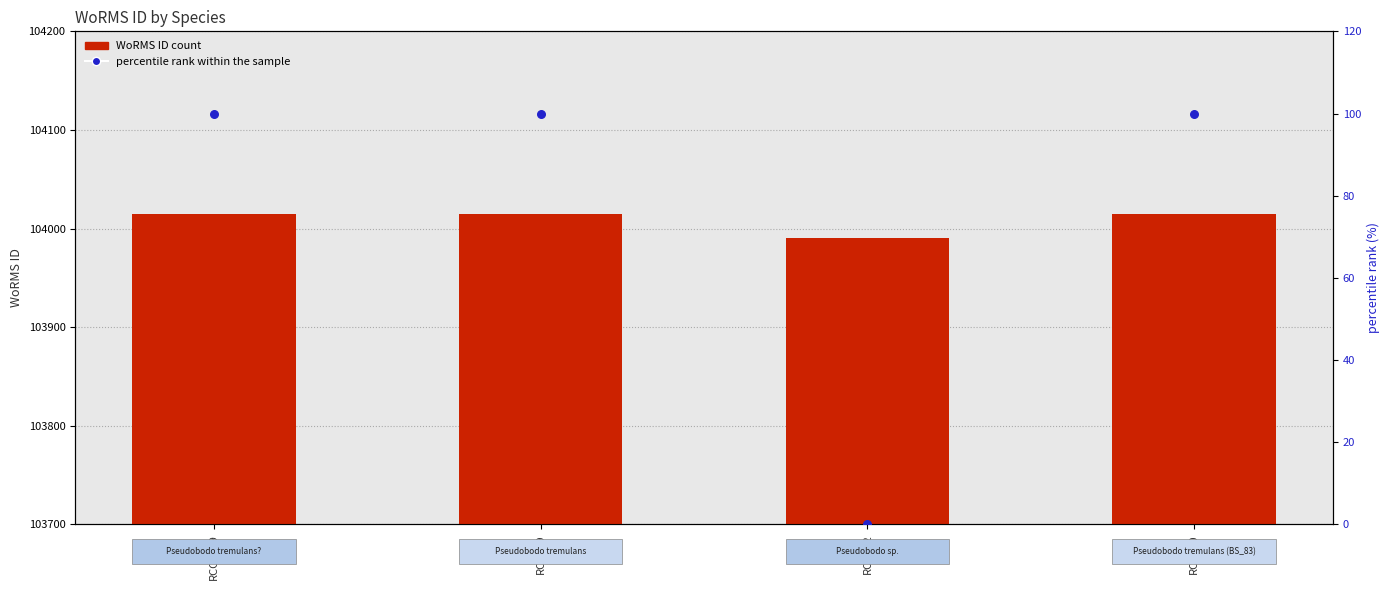

Which series reaches the minimum Y coordinate?

percentile rank within the sample